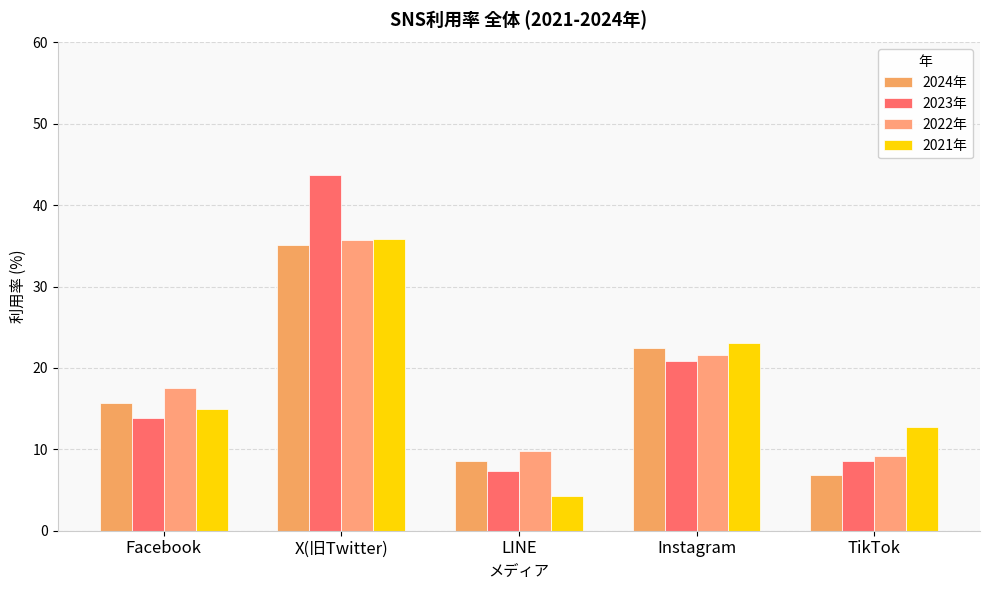

The 2023年 series shows 7.4 at LINE. True or false?

True